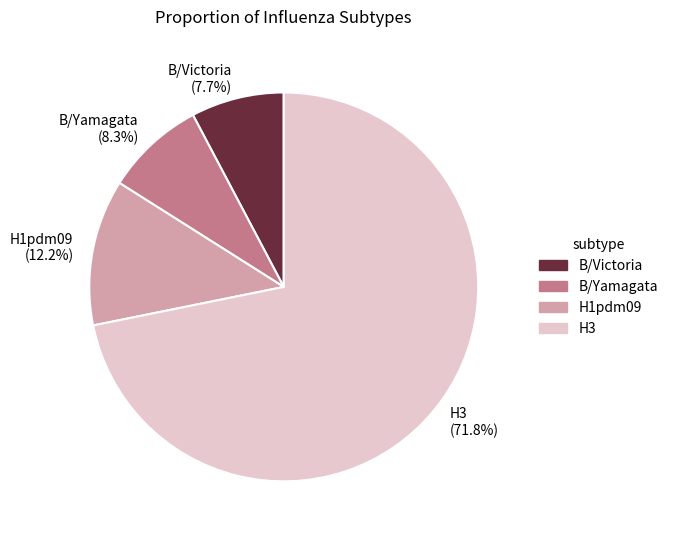

Do B/Victoria and H3 together represent more than half of the pie?

Yes